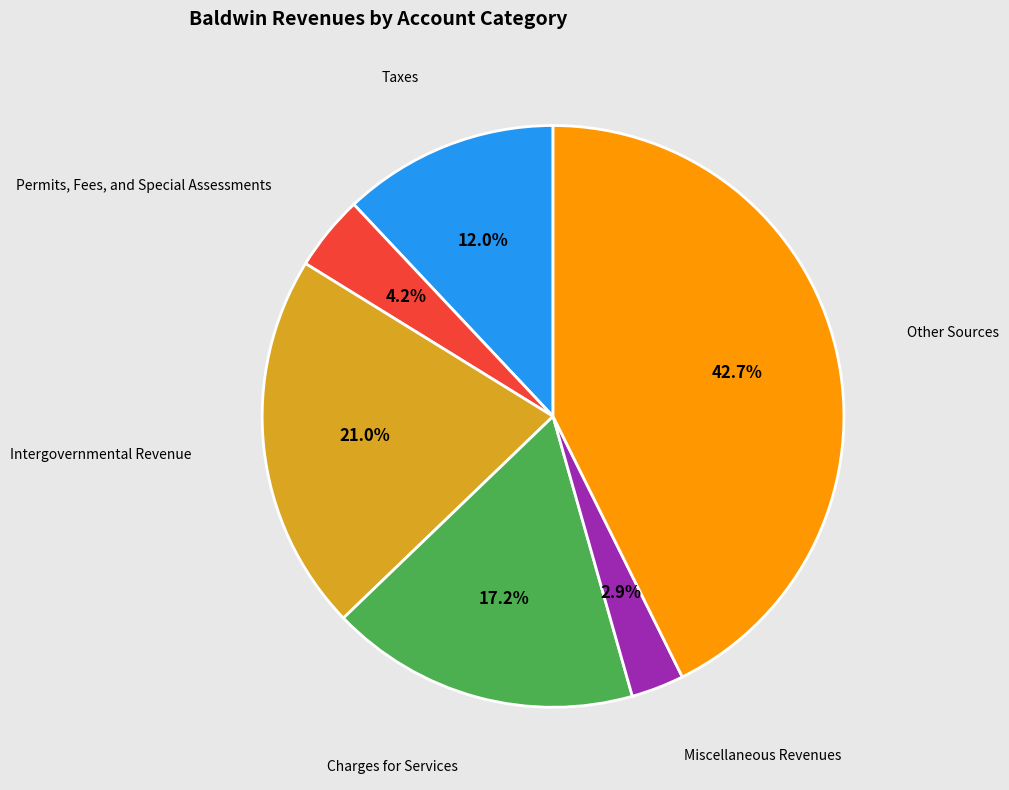

Does any single category account for the majority?

No